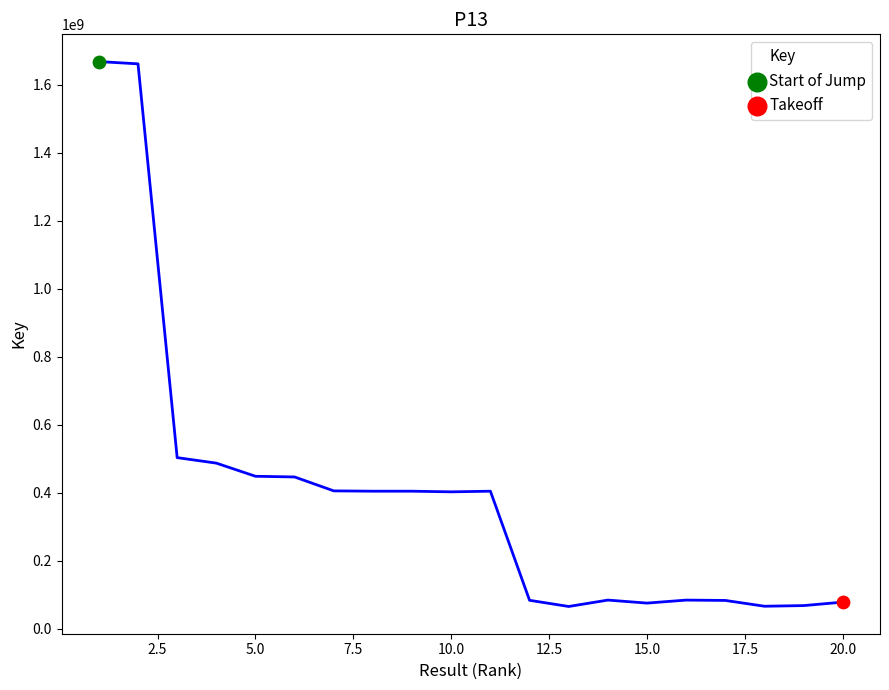

What is the maximum value shown in the chart?

1668550310